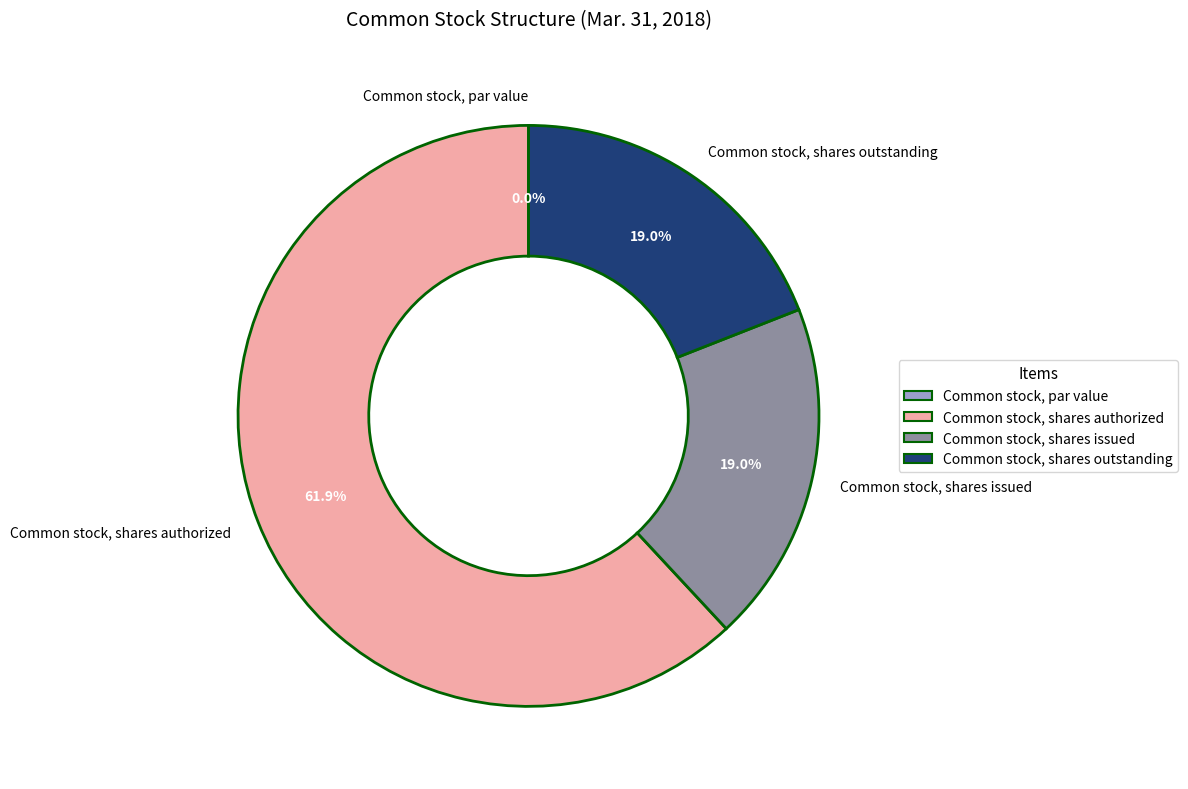

Count the number of slices in the pie.

4